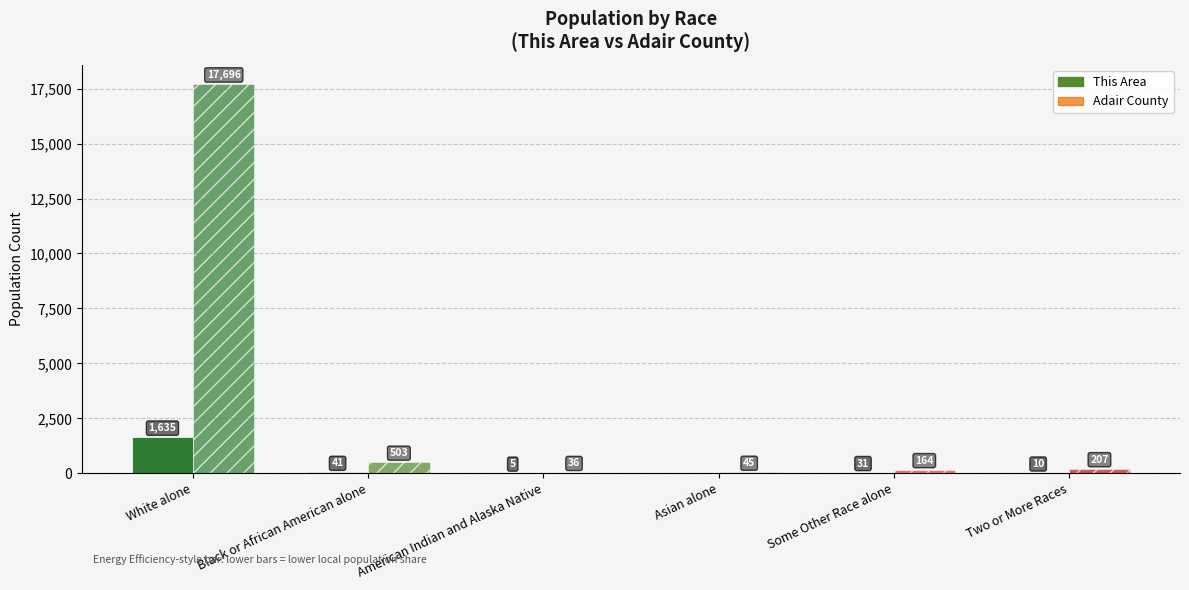

What is the difference between the Adair County values at White alone and Black or African American alone?

17193